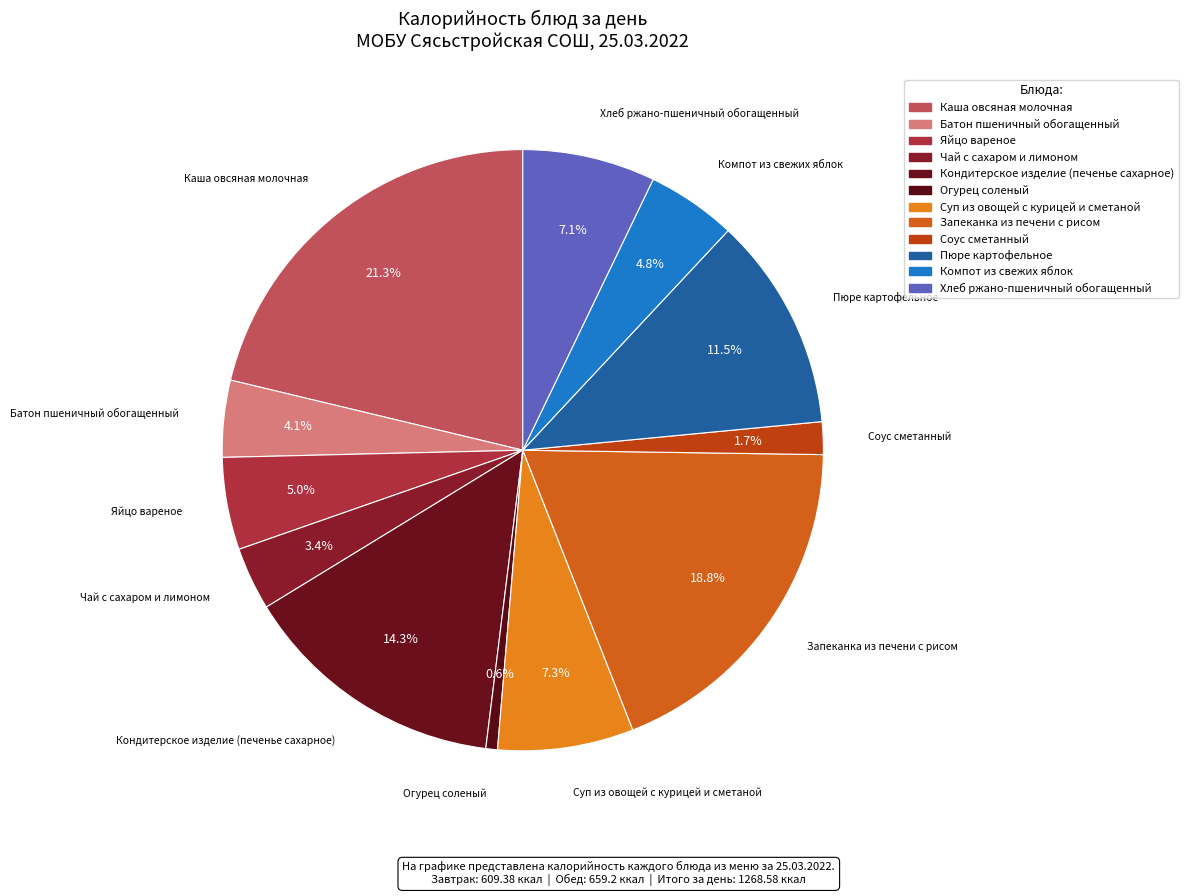

What is the largest slice in the pie chart?

Каша овсяная молочная